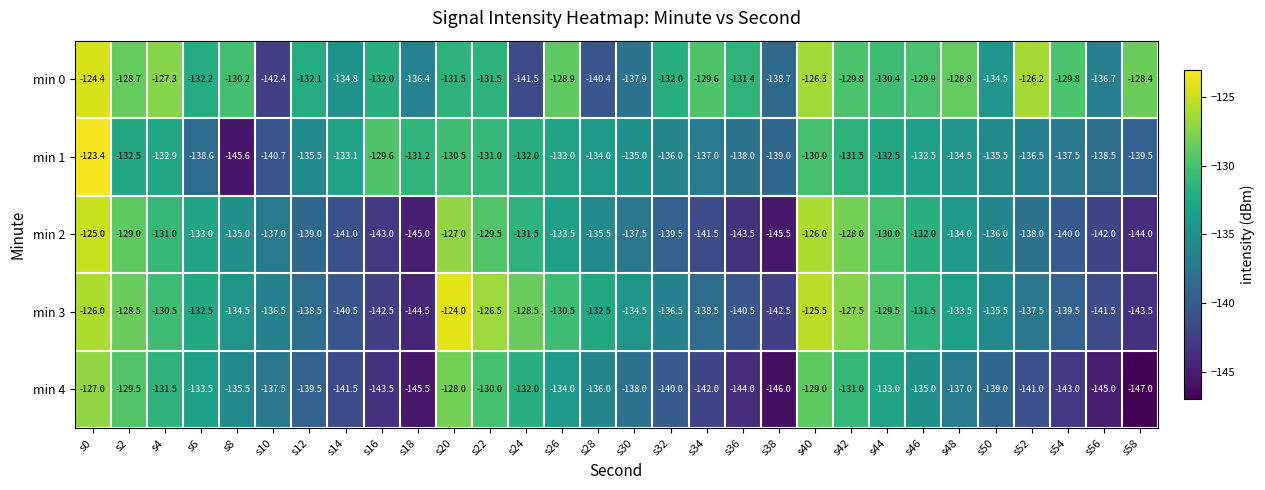

How many categories are shown in the chart?

30